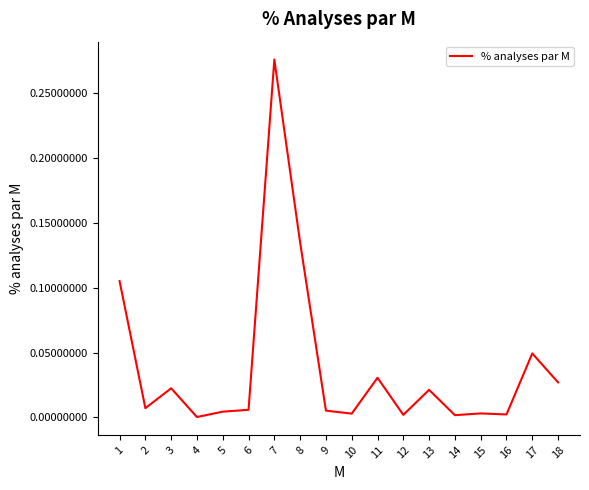

The chart shows a value of 0.0 at 17. True or false?

True